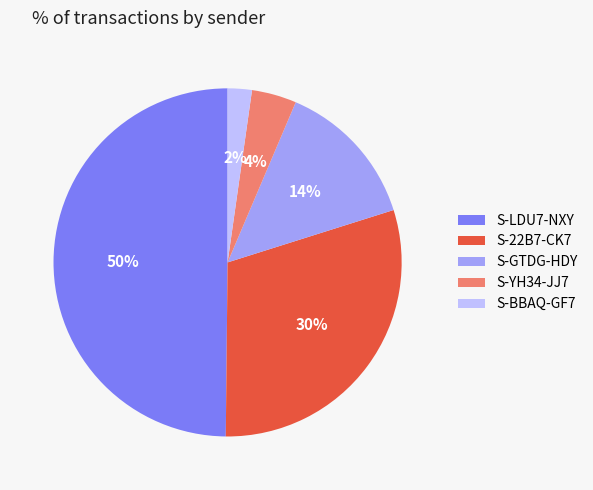

Which category has the biggest portion of the pie?

S-LDU7-NXY